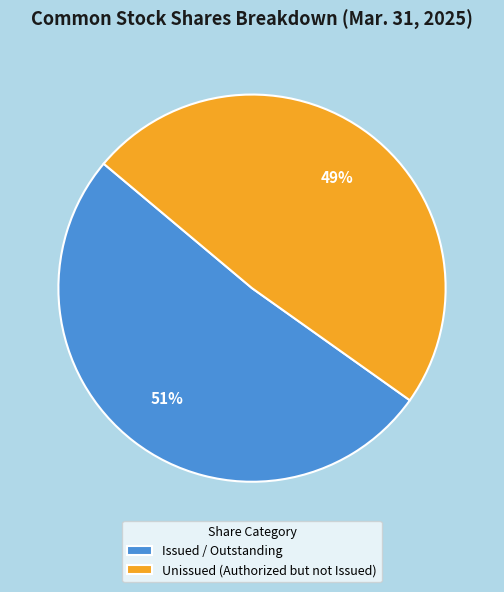

Is it true that Issued / Outstanding is 58% of the pie?

False